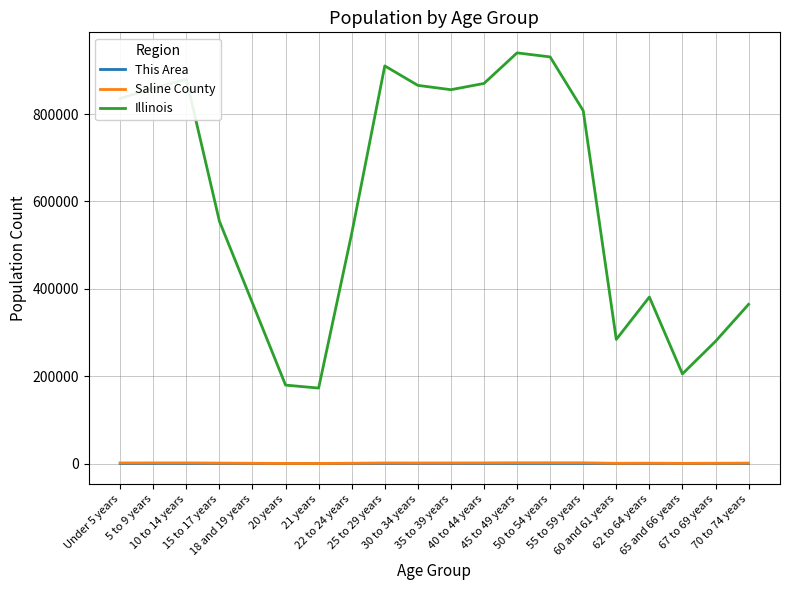

Which series has the largest total across all categories?

Illinois